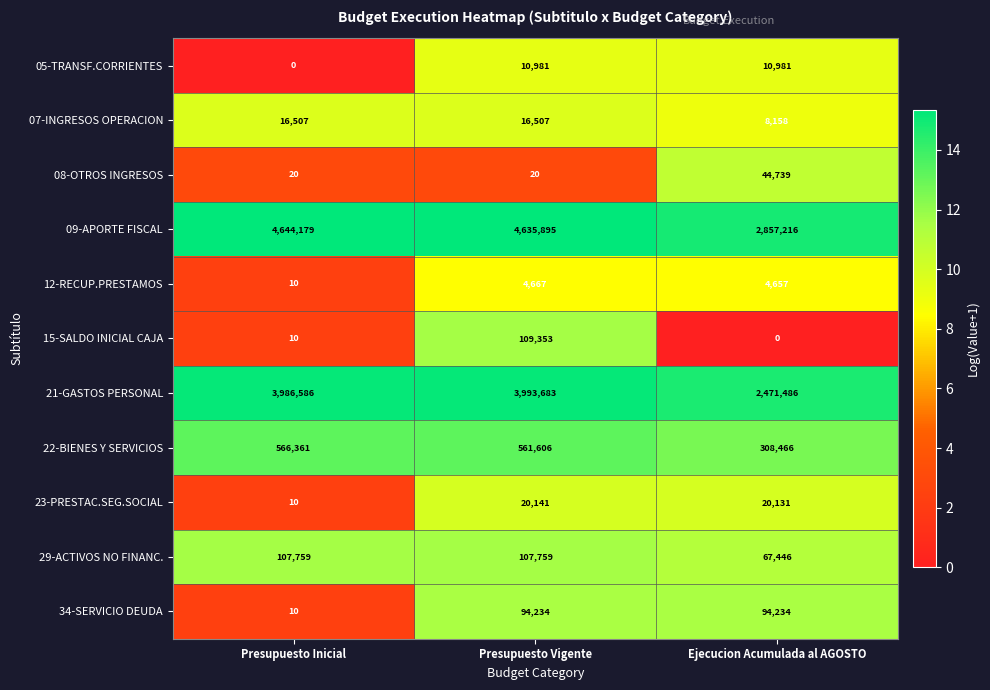

Which series has the largest range (max minus min)?

09-APORTE FISCAL